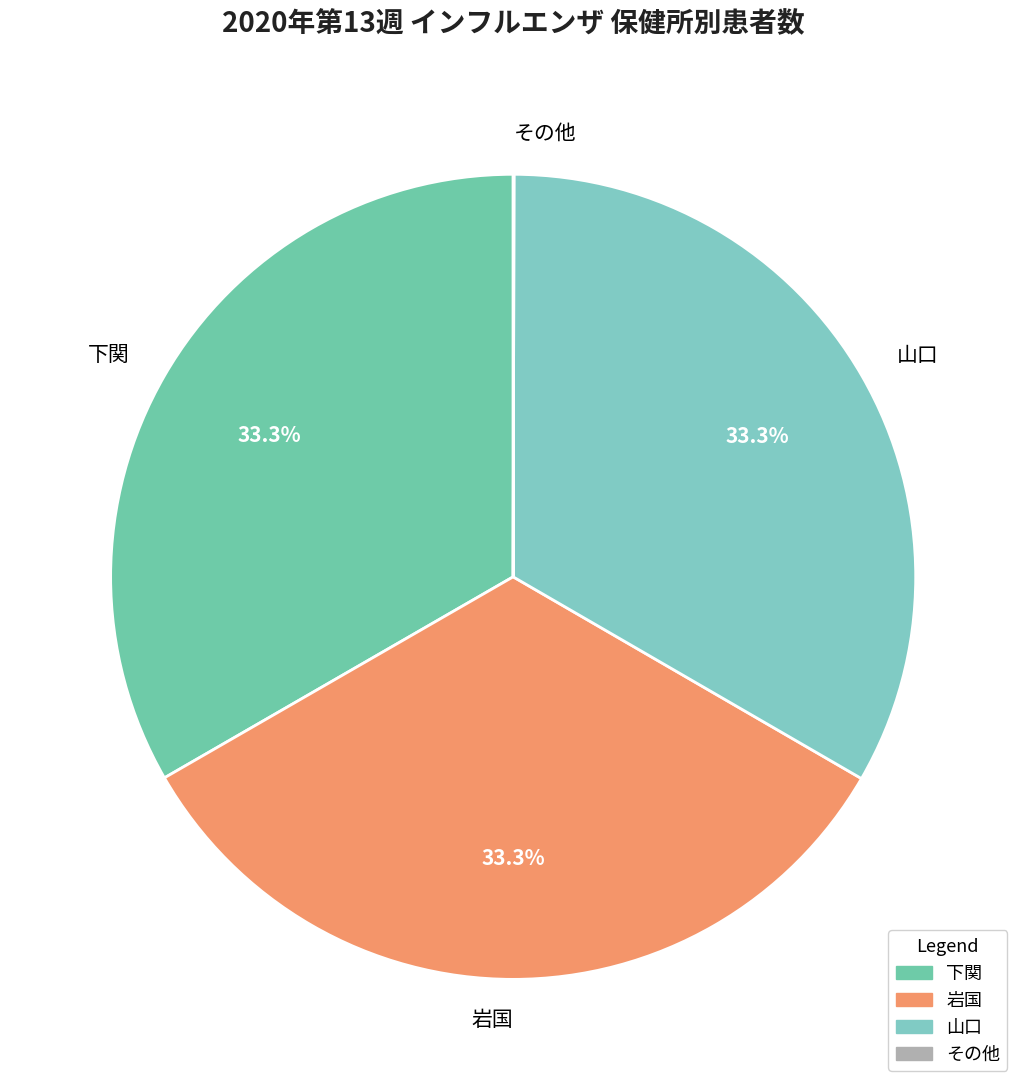

What is the ratio of the value at 下関 to the value at 山口?

1.0